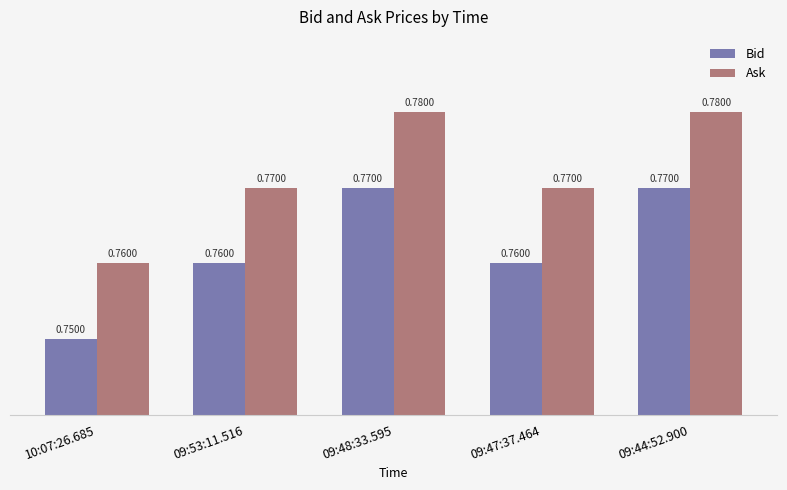

What are all the series names shown in the legend?

Bid, Ask